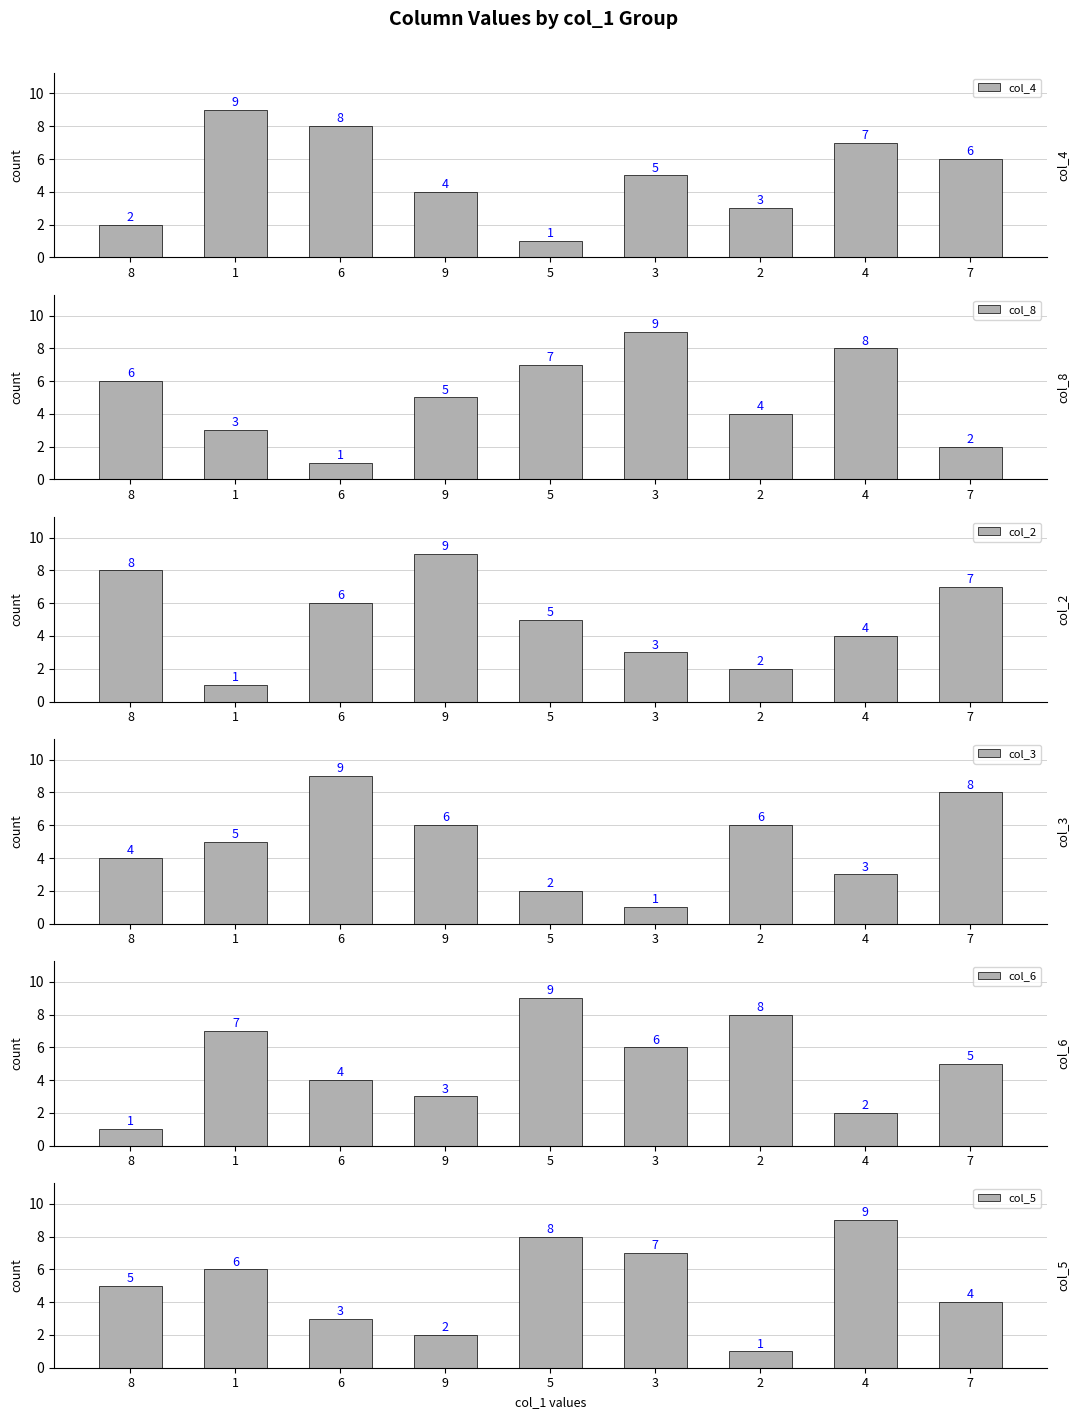

The value of col_3 at 2 is 6. True or false?

True